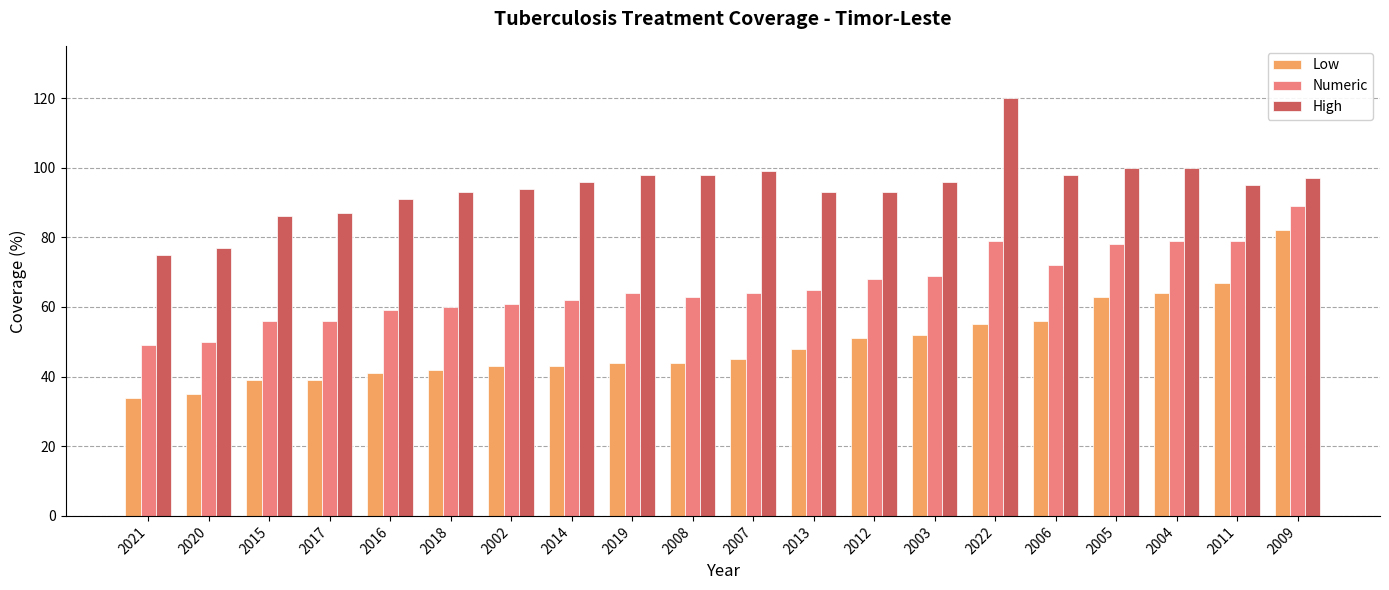

Reading left to right, transcribe all the data shown in this chart.

Low: 34	35	39	39	41	42	43	43	44	44	45	48	51	52	55	56	63	64	67	82
Numeric: 49	50	56	56	59	60	61	62	64	63	64	65	68	69	79	72	78	79	79	89
High: 75	77	86	87	91	93	94	96	98	98	99	93	93	96	120	98	100	100	95	97